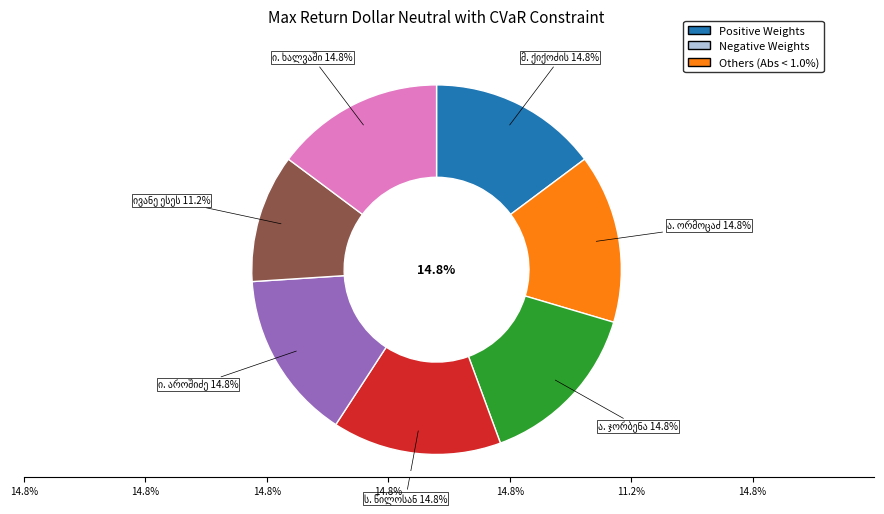

What portion of the pie excludes ა. ორმოცაძე?

85.2%